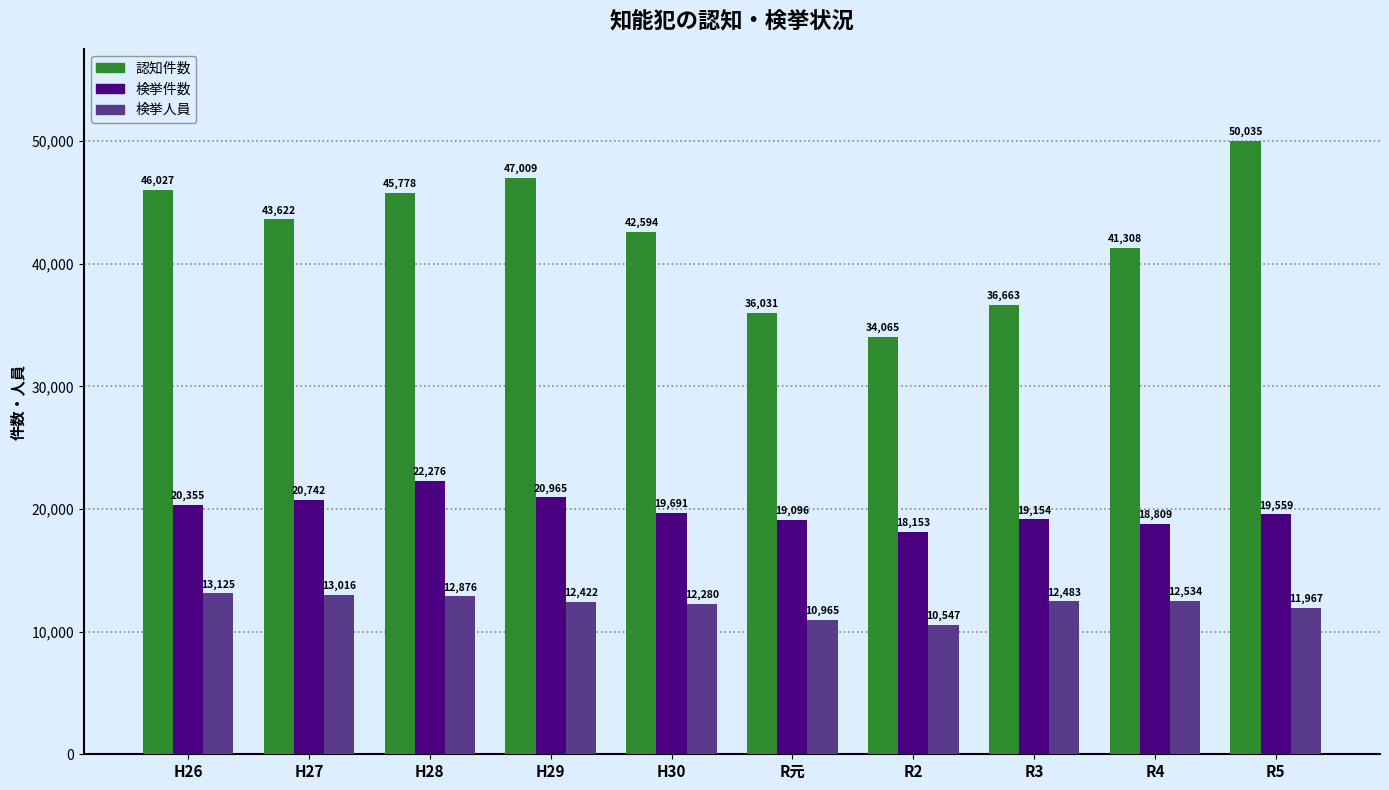

What is the difference between the 検挙件数 values at R4 and H26?

1546